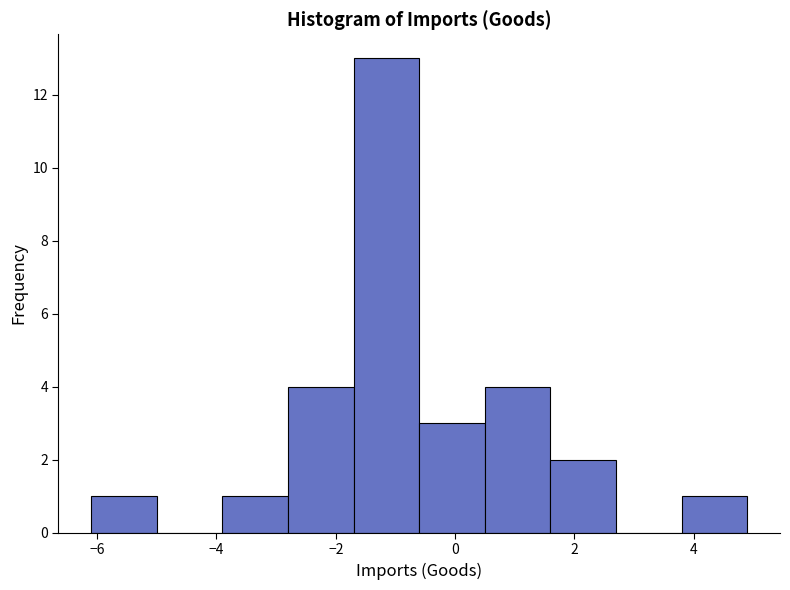

Which range on the x-axis has the tallest bar?

-1.7 to -0.6